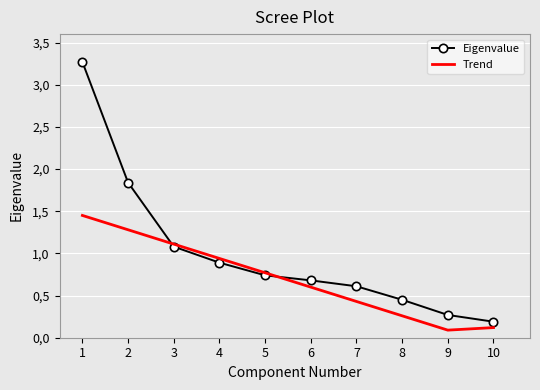

How many intersections are there between Trend and Eigenvalue?

2